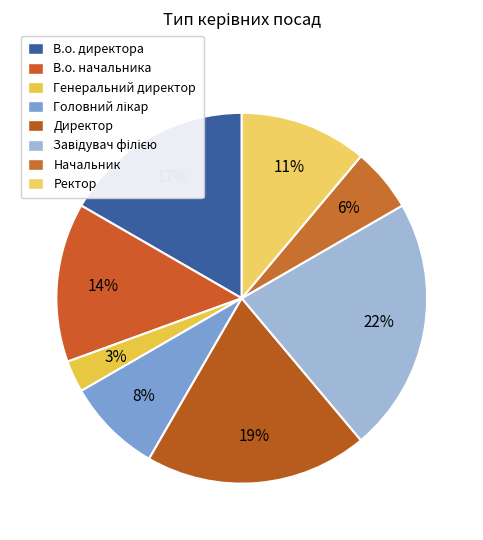

Count the number of slices in the pie.

8